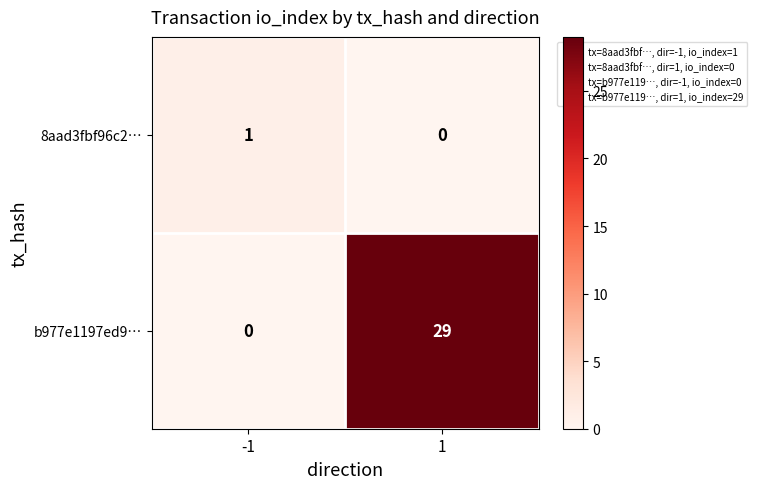

At which category is the sum across all series the highest?

1